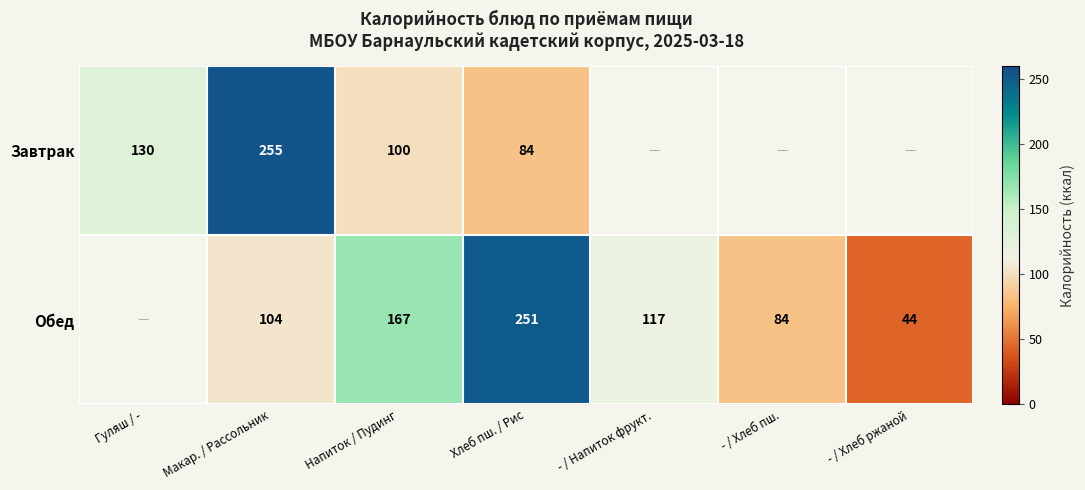

The Обед series shows 44 at - / Хлеб ржаной. True or false?

True